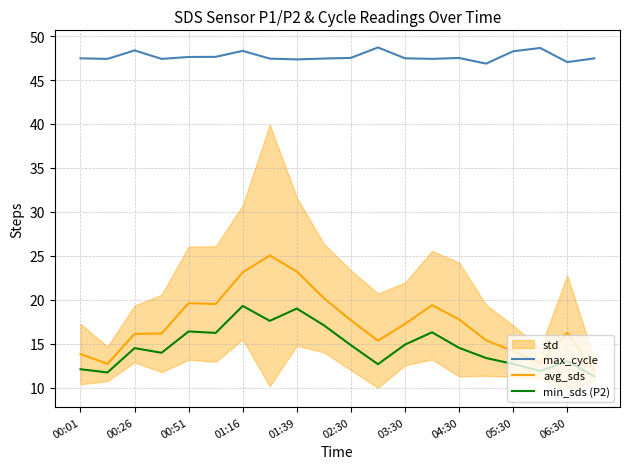

What is the highest value of the min_sds (P2) series?

19.3